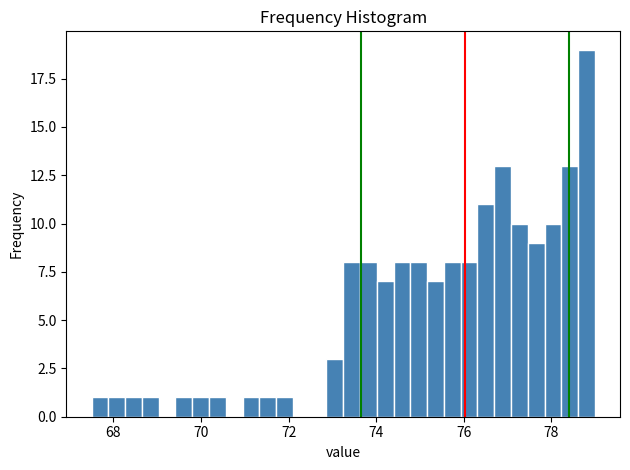

Read against the x-axis, roughly where is the centre of the tallest bar?

78.8